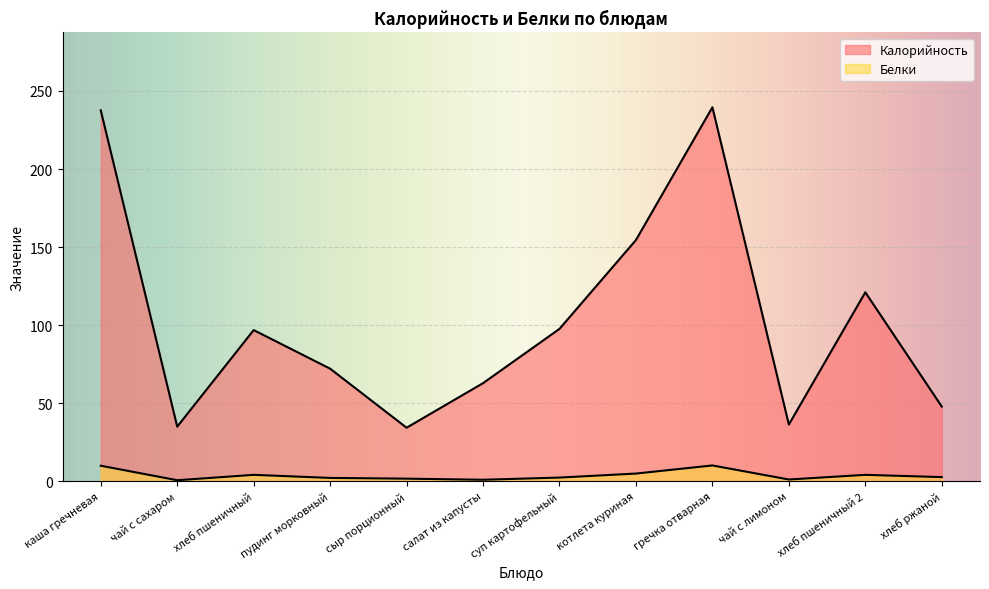

At which label does Белки first exceed 2?

каша гречневая